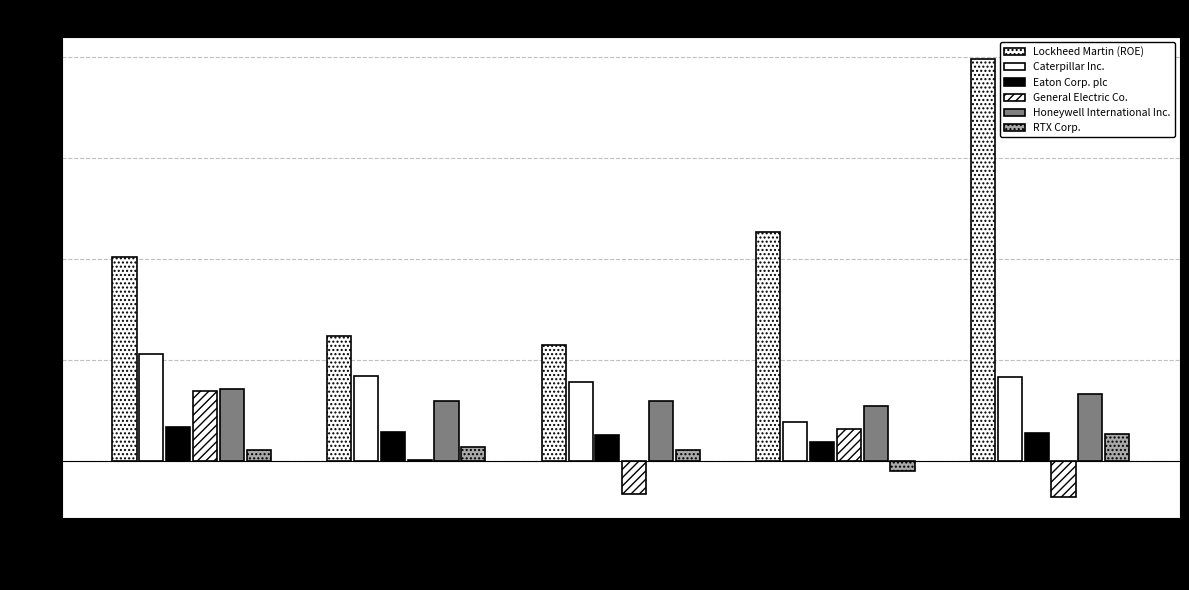

How many data points does each series have?

5